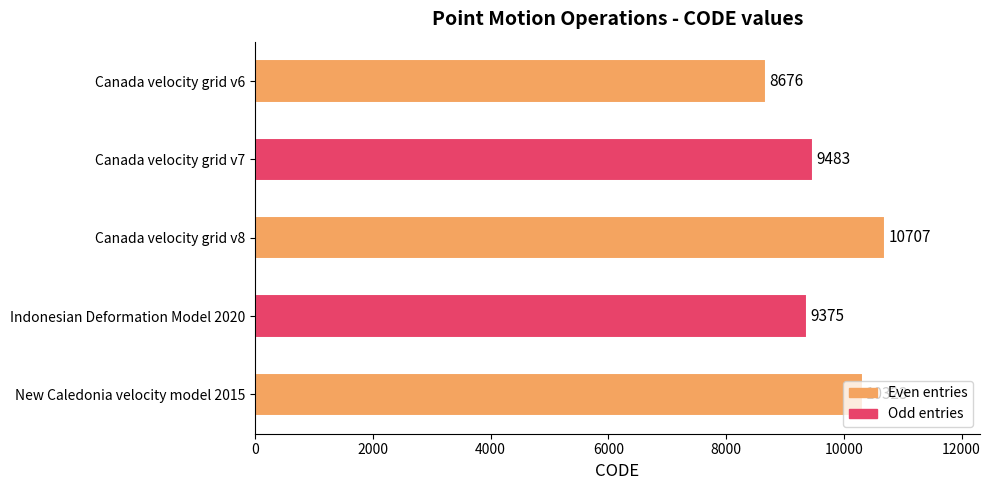

What value does the data have at Canada velocity grid v7?

9483